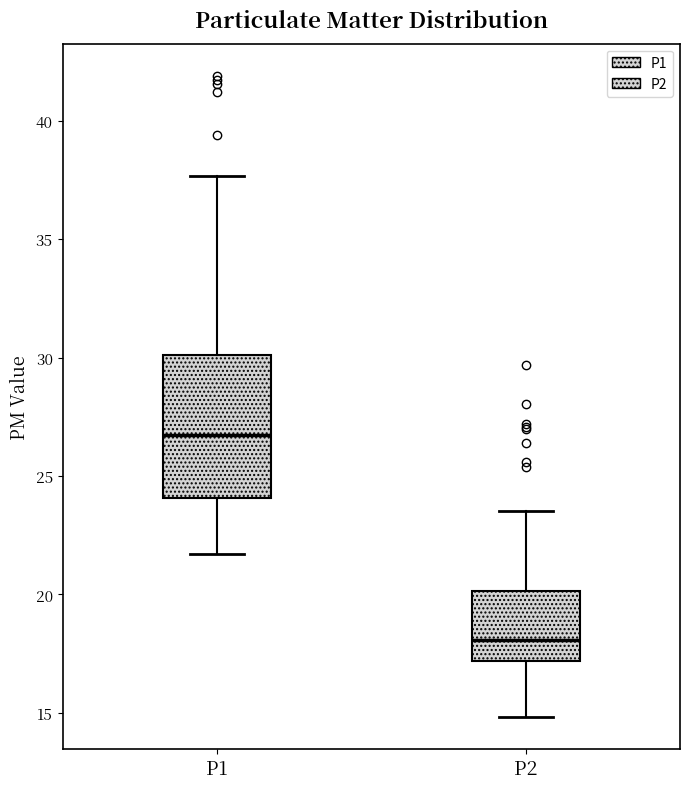

Reading left to right, transcribe this box plot: for each box, give where its median line is, the range the box spans, and where its two whiskers end, as read against the y-axis. The values are not printed on the chart, so give them approximately, as read against the axis.

P1: median 26.5, box 24.0 to 30.0, whiskers 21.5 to 37.5
P2: median 18.0, box 17.0 to 20.0, whiskers 15.0 to 23.5